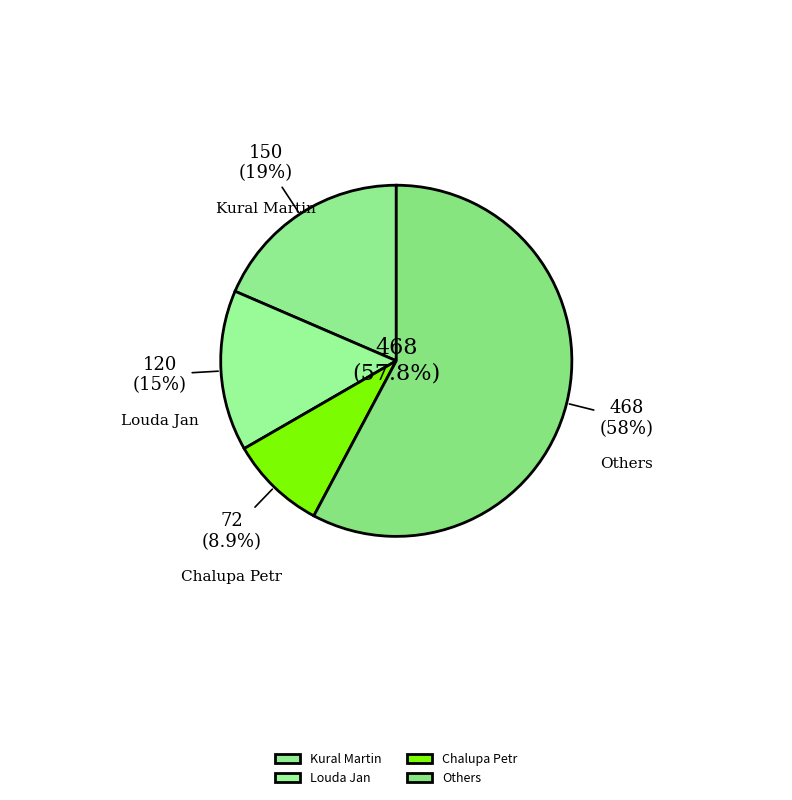

Is Landgráf Martin the majority of the pie?

No